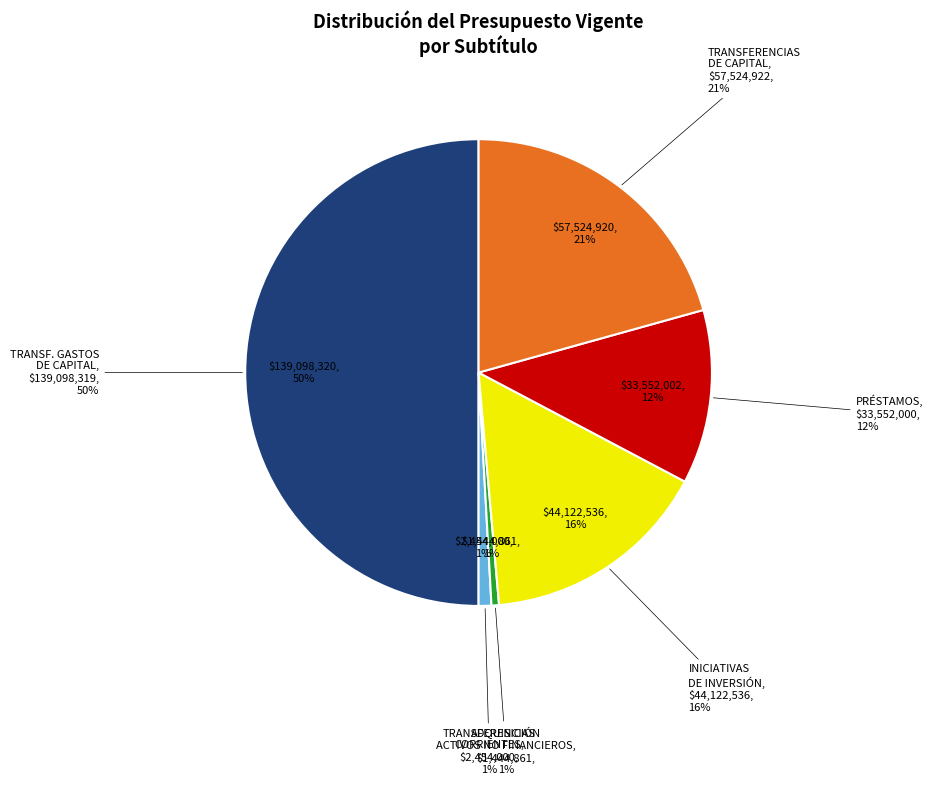

What is the largest slice in the pie chart?

TRANSFERENCIAS PARA GASTOS DE CAPITAL